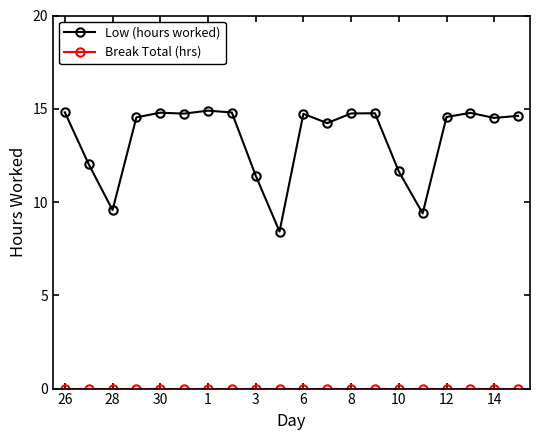

Is this an area chart (filled region under the line)?

No